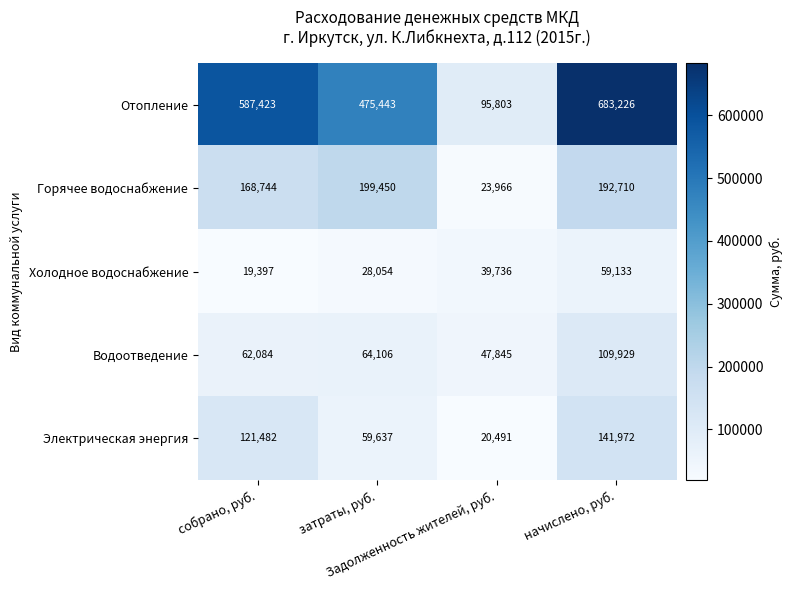

What is the total value across all series at затраты, руб.?

826690